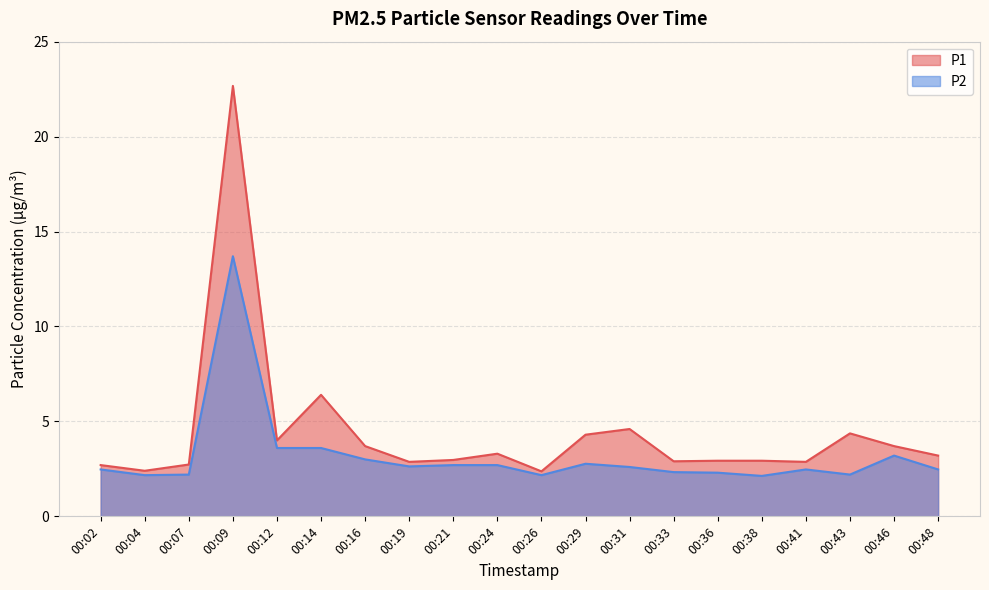

Where is P2 nearest to the value 7?

00:12